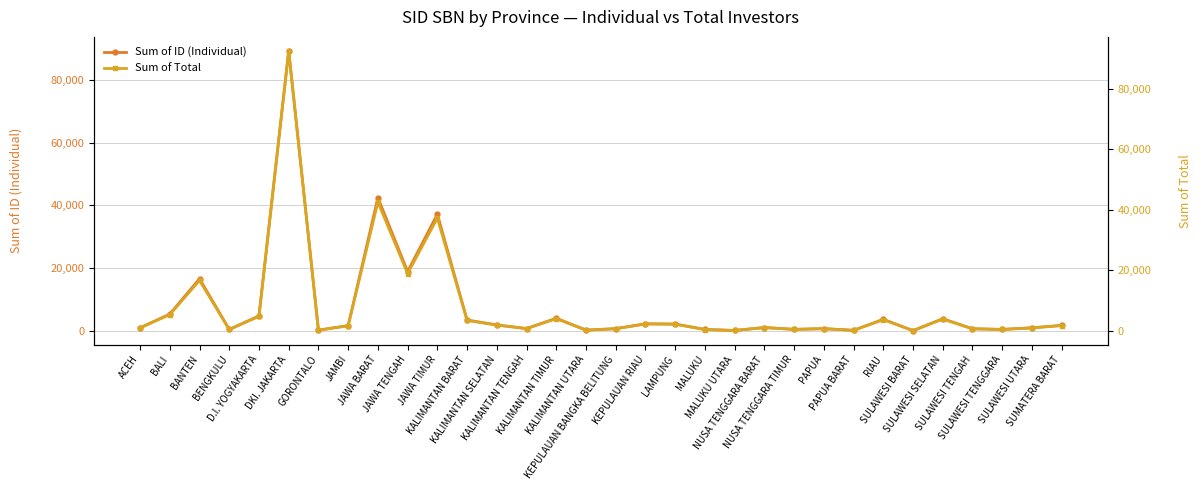

How many lines are shown in the chart?

2